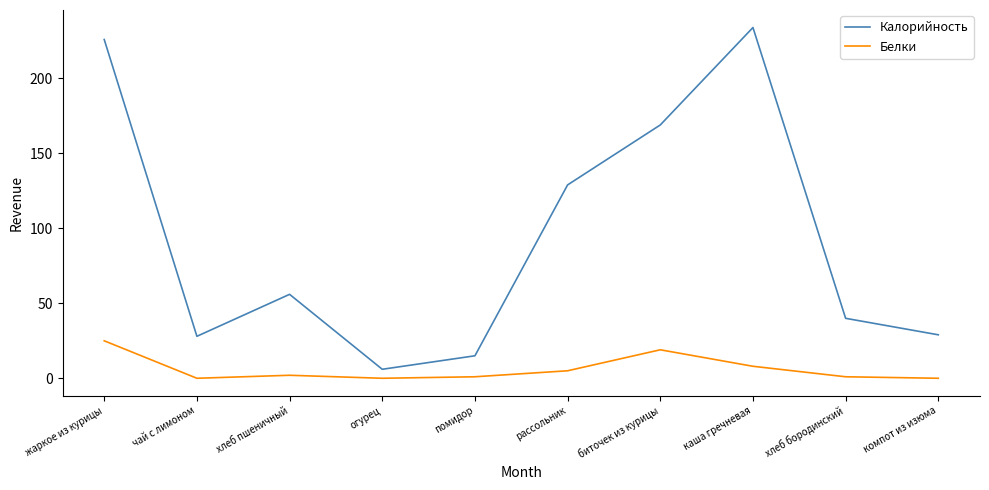

What is the approximate value of Белки at каша гречневая, to the nearest 10?

10